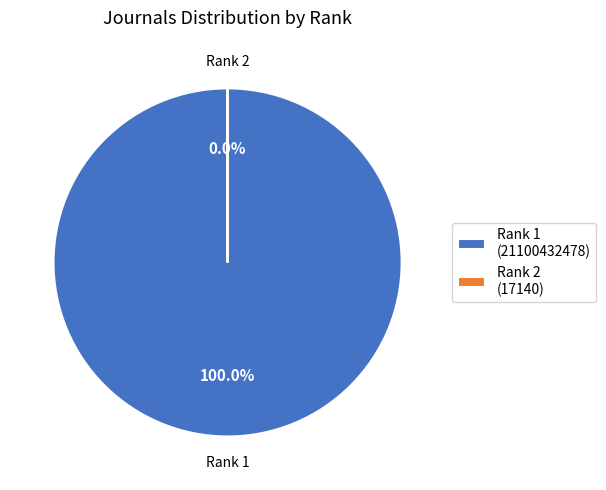

Which slice is the largest?

1